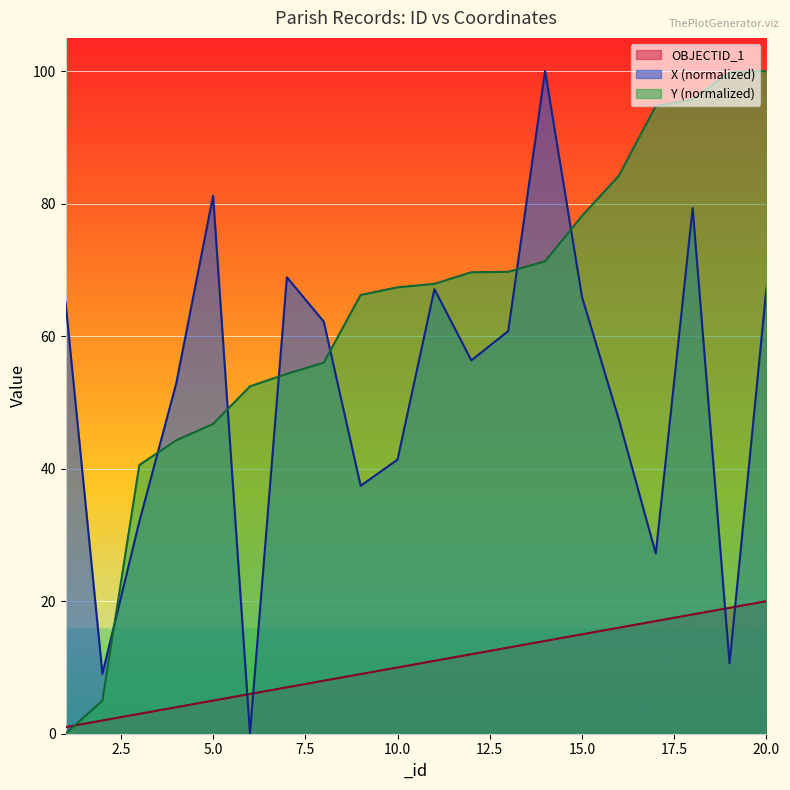

Is the value of Y_normalized at 9 greater than the value of X_normalized at 17?

Yes